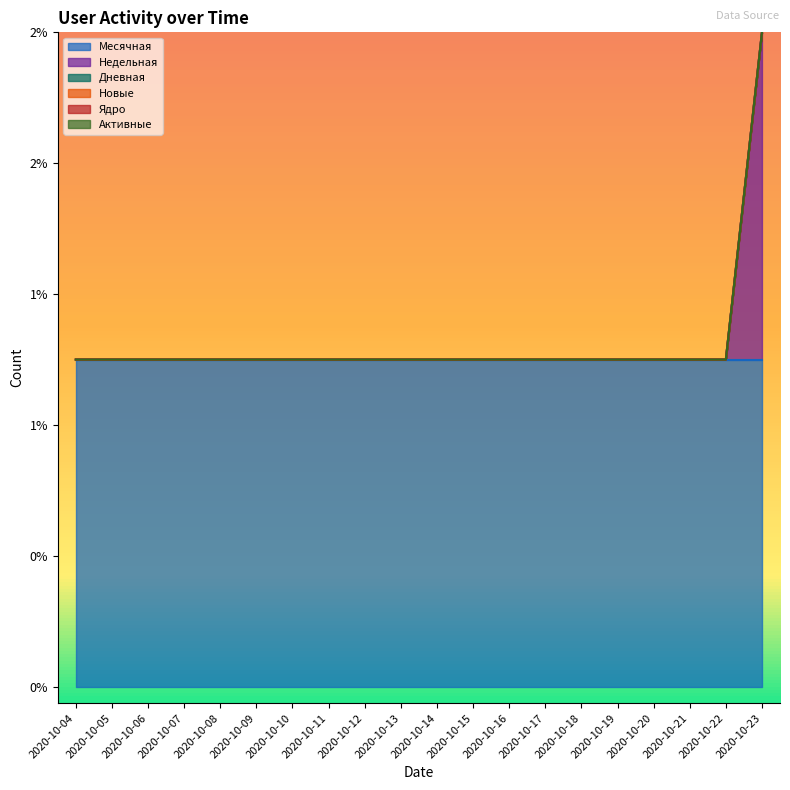

Reading right to left, extract all data points from this chart.

Месячная: 1	1	1	1	1	1	1	1	1	1	1	1	1	1	1	1	1	1	1	1
Недельная: 1	0	0	0	0	0	0	0	0	0	0	0	0	0	0	0	0	0	0	0
Дневная: 0	0	0	0	0	0	0	0	0	0	0	0	0	0	0	0	0	0	0	0
Новые: 0	0	0	0	0	0	0	0	0	0	0	0	0	0	0	0	0	0	0	0
Ядро: 0	0	0	0	0	0	0	0	0	0	0	0	0	0	0	0	0	0	0	0
Активные: 0	0	0	0	0	0	0	0	0	0	0	0	0	0	0	0	0	0	0	0